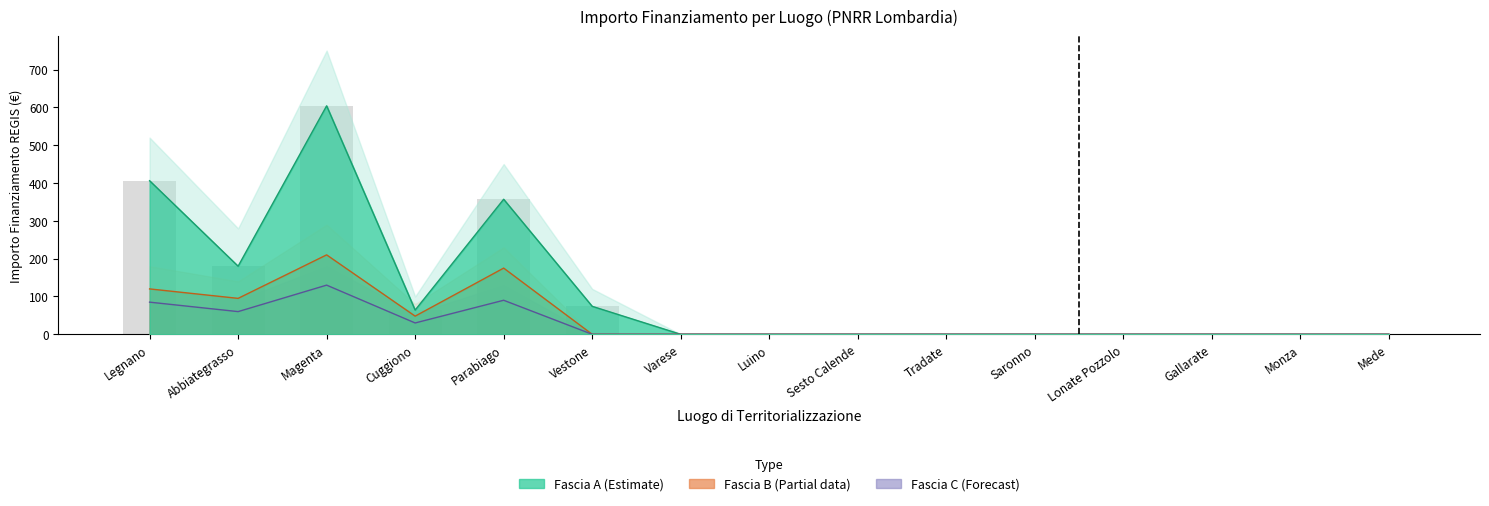

What is the sum of all values?

1685.0